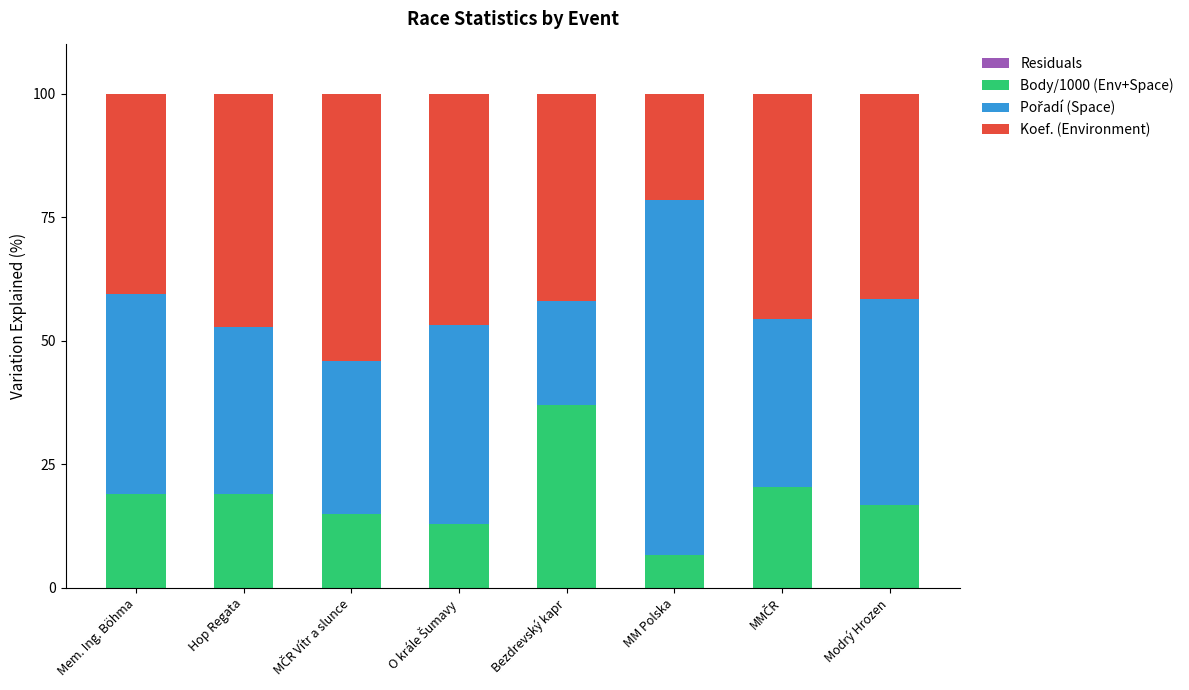

How many data points does each series have?

8